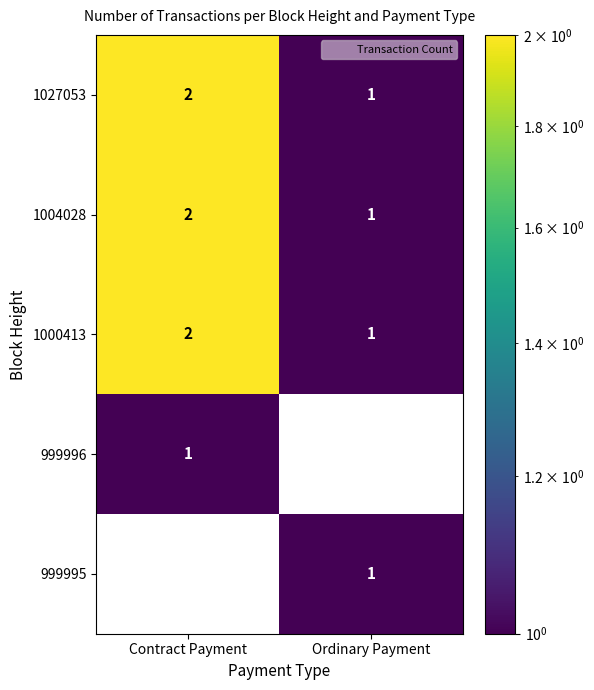

How many data points in 1004028 are less than 2?

1